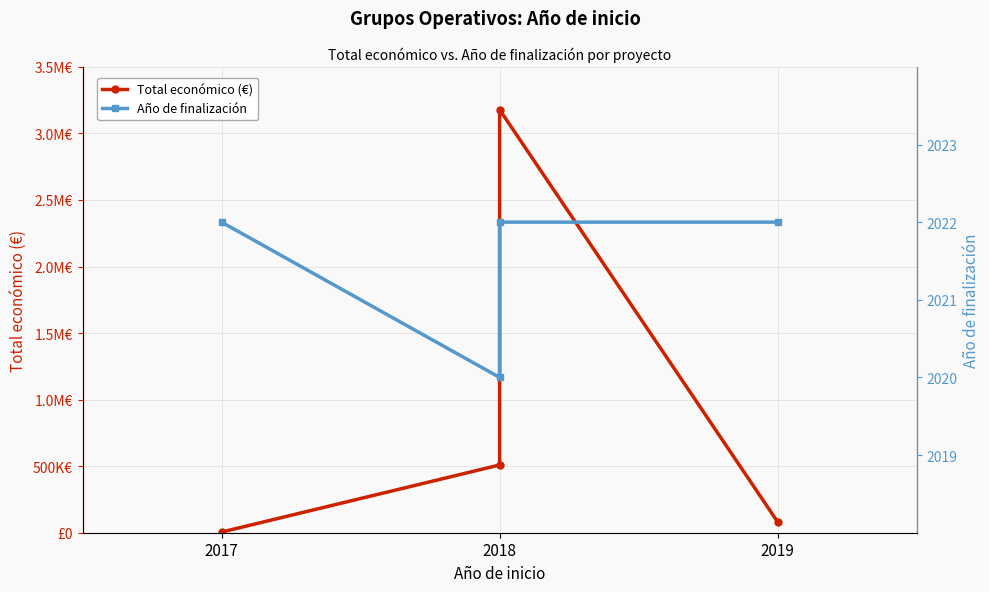

How many lines are shown in the chart?

2